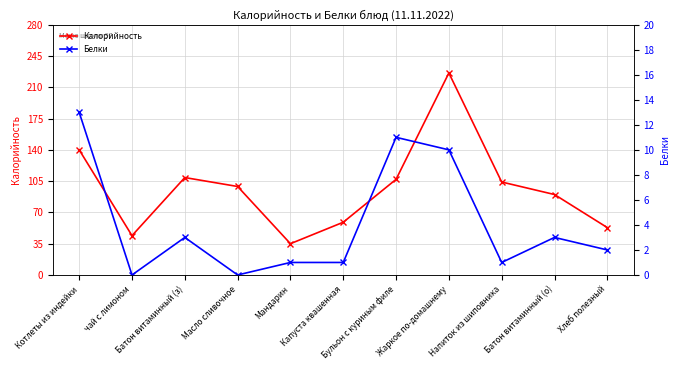

What is the lowest value of the Калорийность series?

35